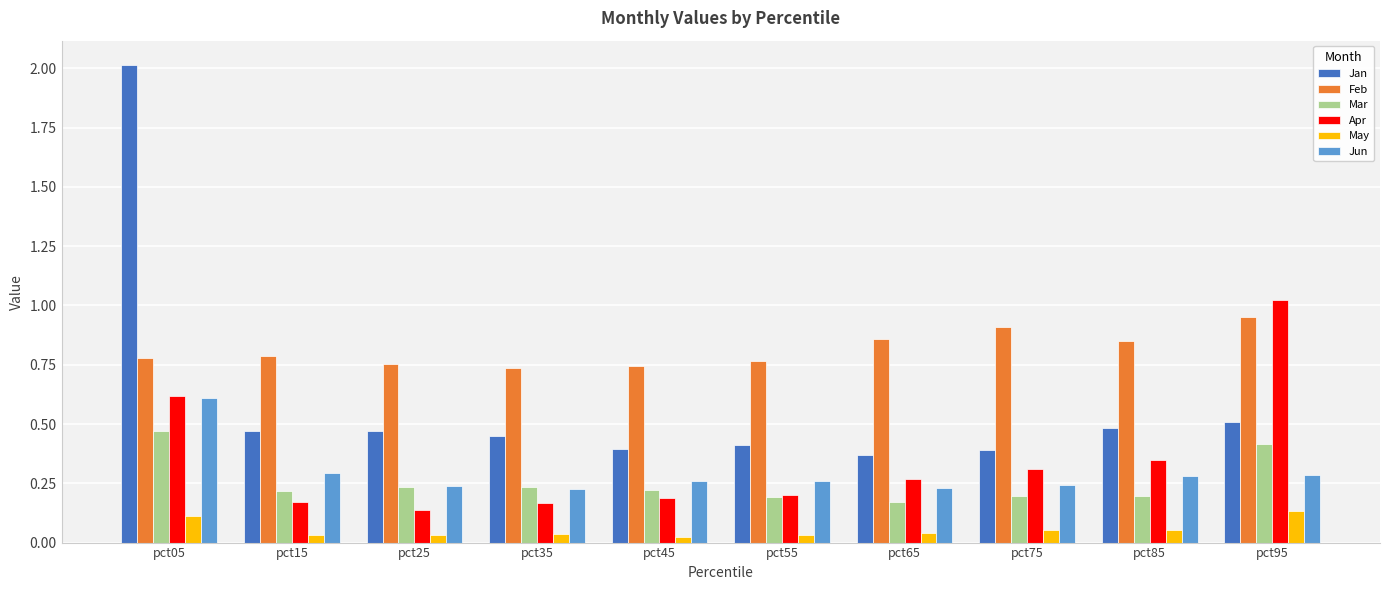

At which label does May reach its peak?

pct95